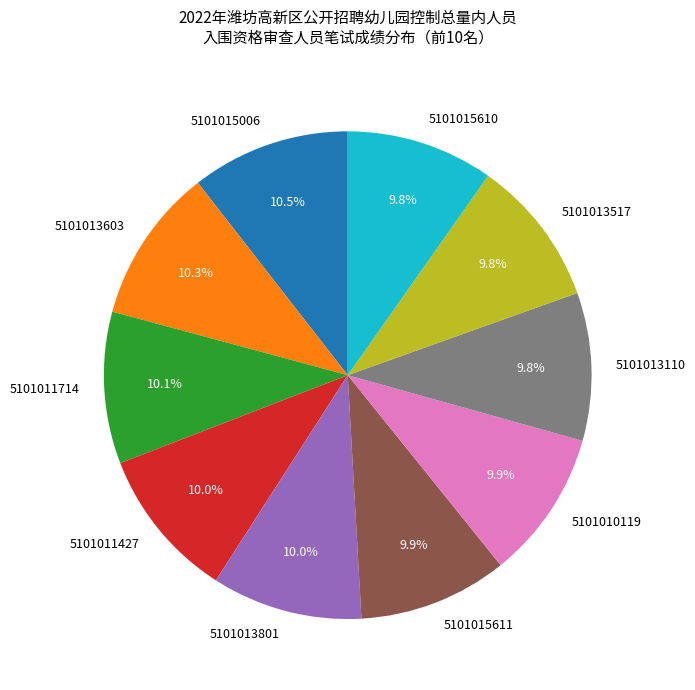

Approximately how many times larger is the value at 5101013517 compared to 5101015610?

1.0